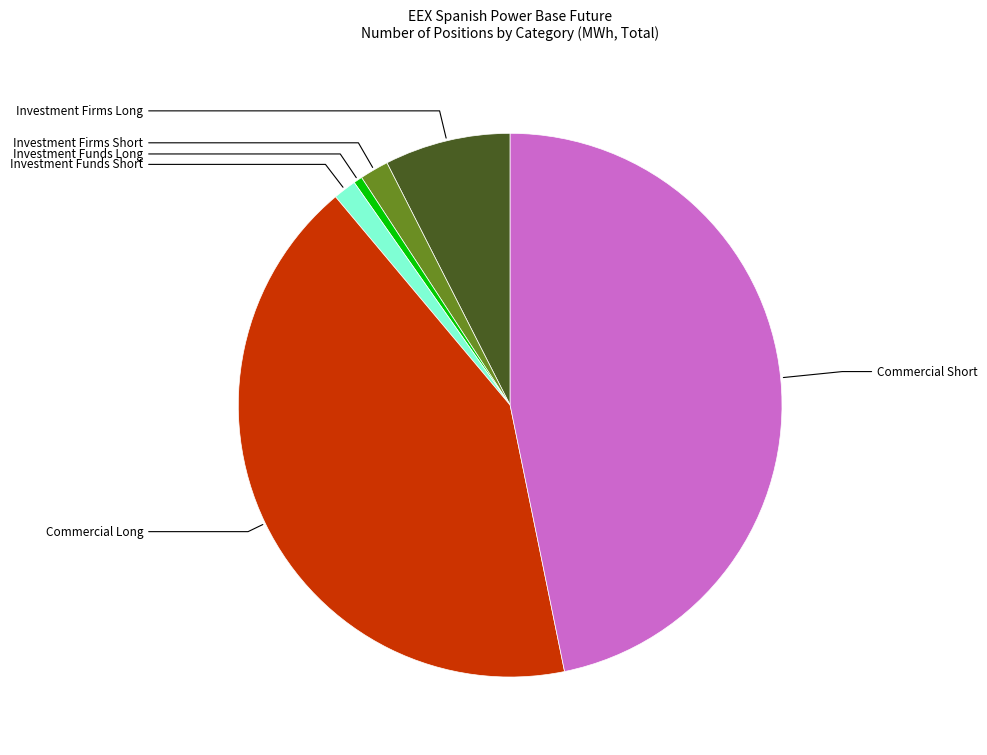

To the nearest percent, what percentage of the pie is Commercial Short?

47%